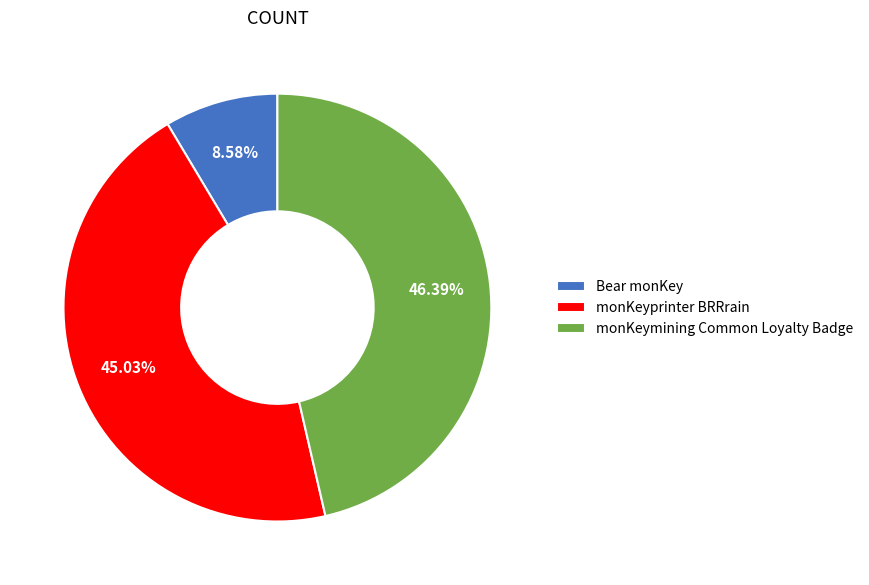

Approximately how many times larger is the value at monKeyprinter BRRrain compared to monKeymining Common Loyalty Badge?

1.0